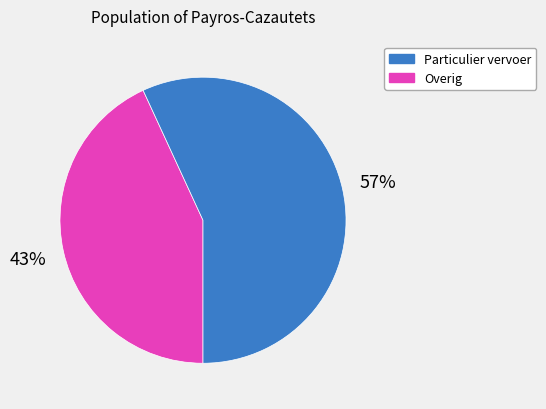

To the nearest percent, what is the difference between the largest and smallest slice percentages?

14%